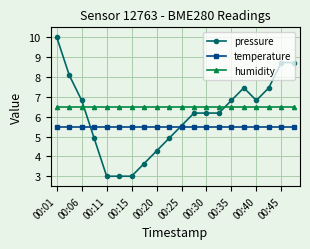

Which series has the largest range (max minus min)?

pressure